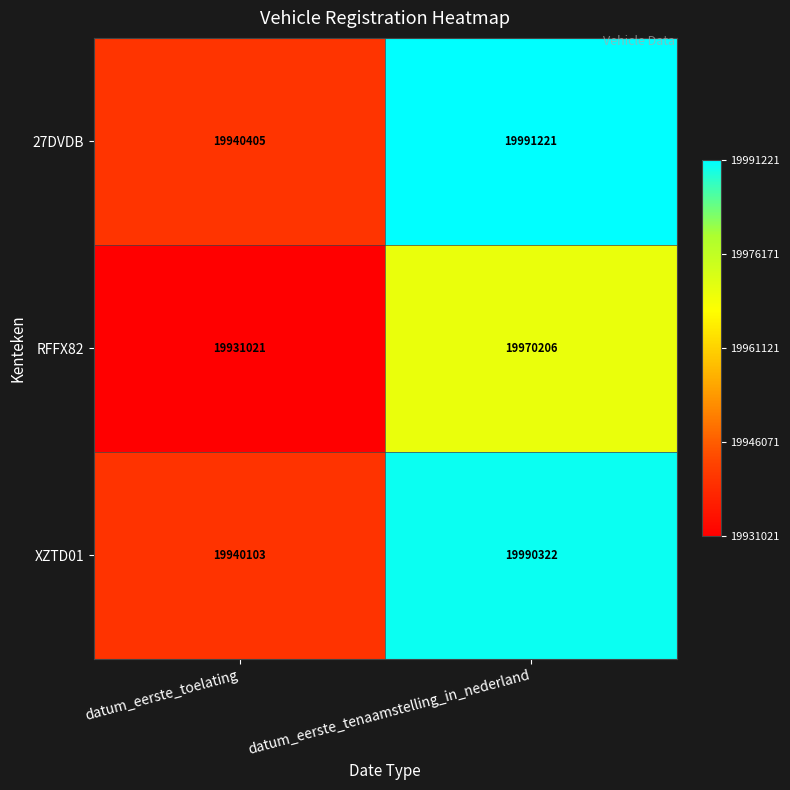

The XZTD01 series shows 19940103 at datum_eerste_toelating. True or false?

True